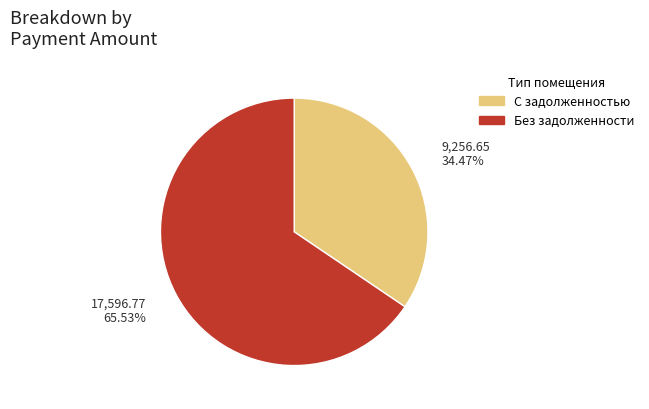

Is there any slice that represents more than half of the pie?

Yes